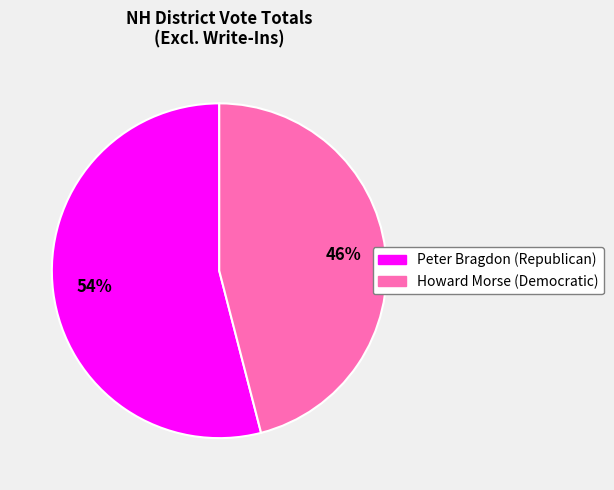

How many slices are in this pie chart?

2